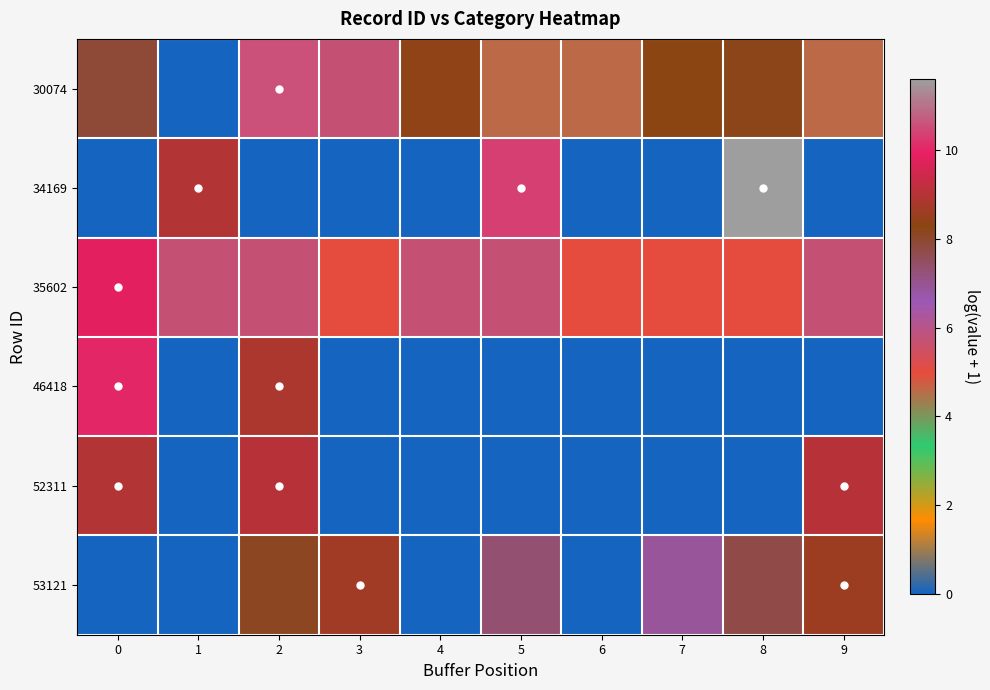

At which category is the sum across all series the highest?

2